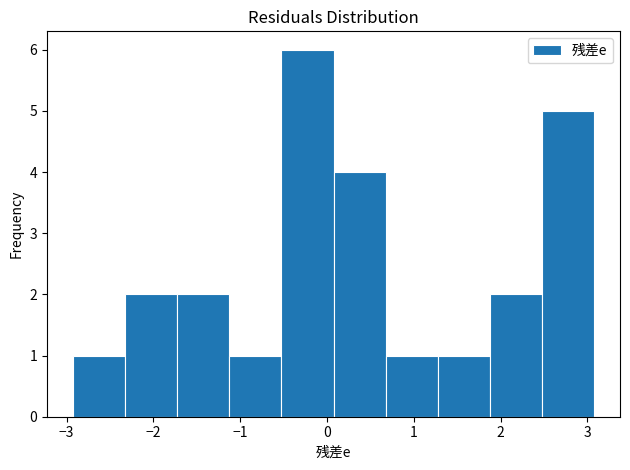

What is the height of the bar covering 1.3 to 1.9 on the x-axis? Neither the bar edges nor the heights are printed on the chart, so give them approximately, as read against the axes.

1